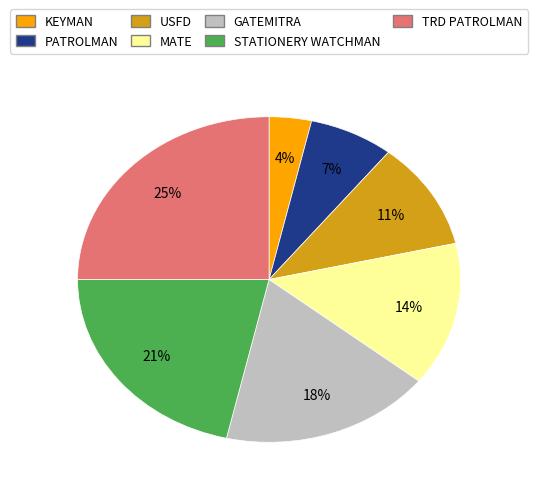

Is the sum of KEYMAN and USFD greater than half?

No